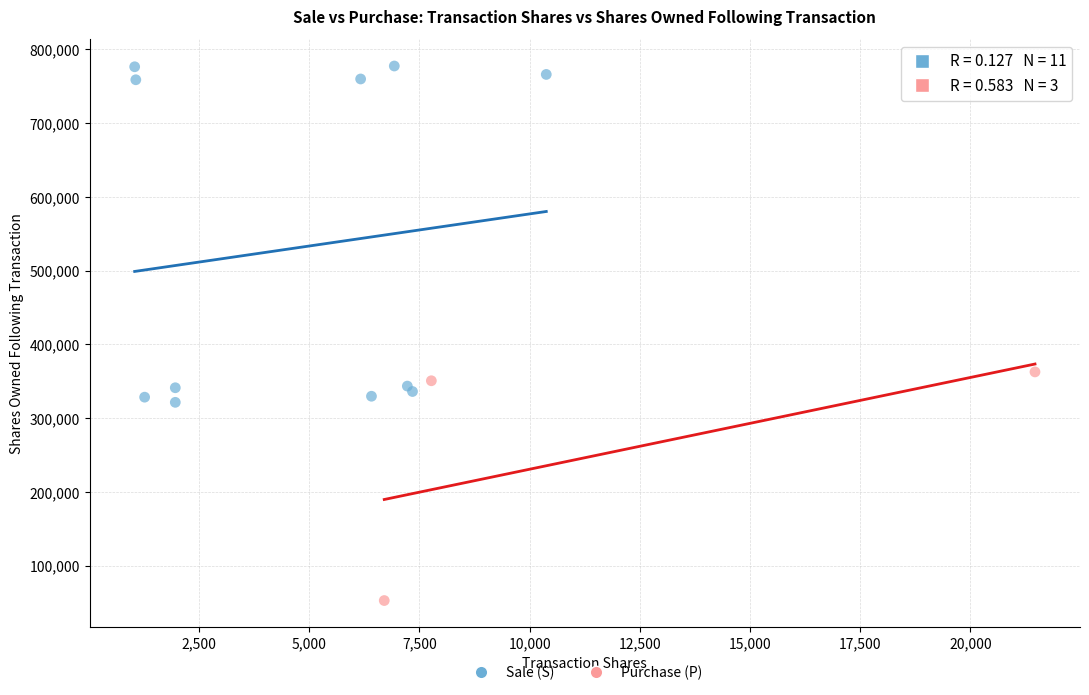

What are all the series names shown in the legend?

Sale (S), Purchase (P)